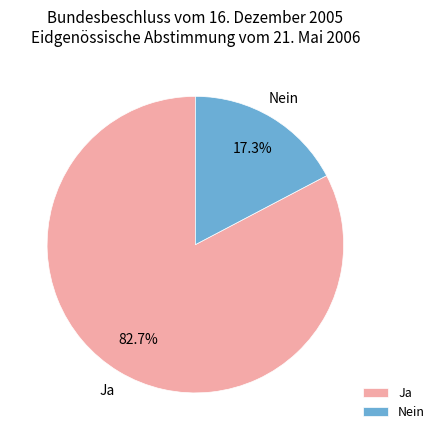

Is there a majority slice in this chart?

Yes